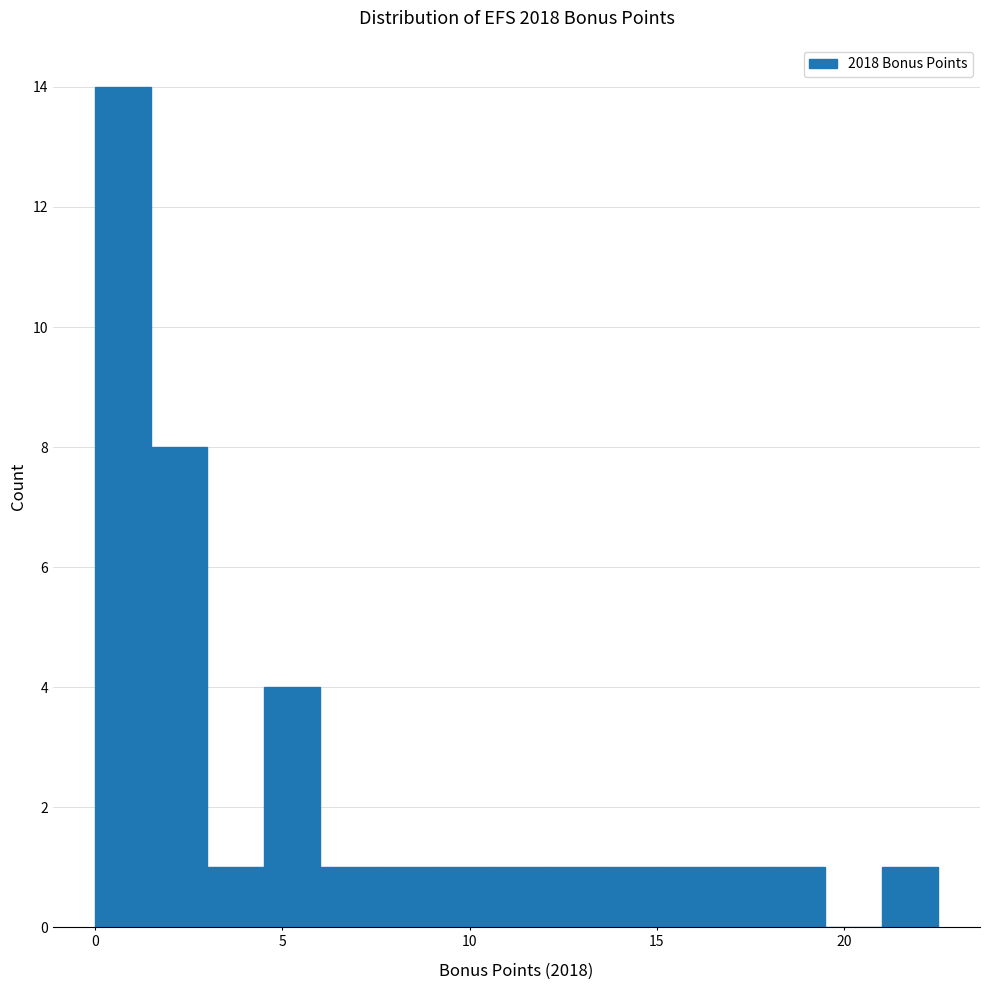

Around what value on the x-axis is the tallest bar? Give the approximate position of its centre, as read against the axis.

1.0